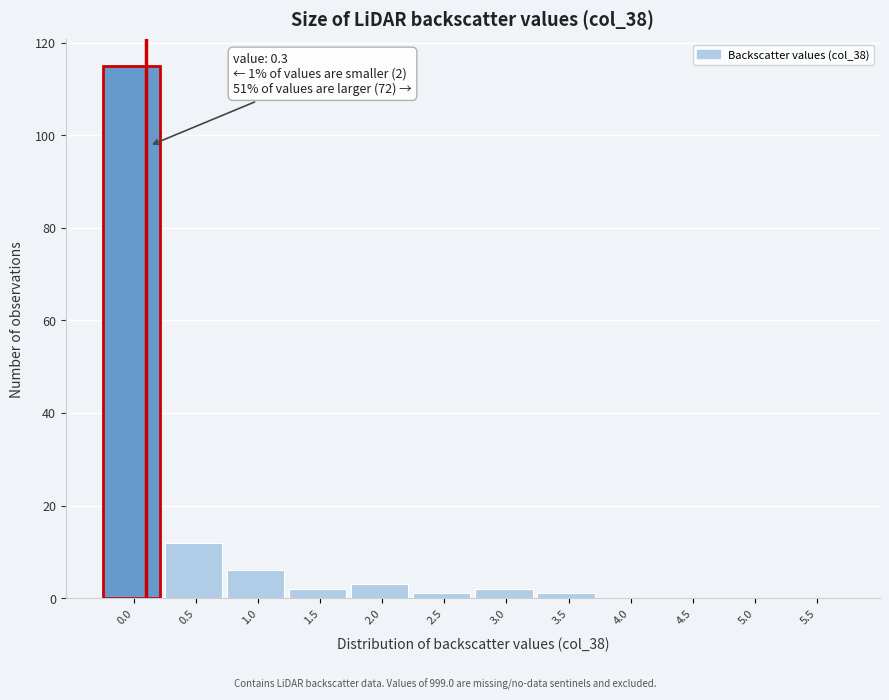

Reading left to right, extract all data points from this chart.

0.0=115	0.5=12	1.0=6	1.5=2	2.0=3	2.5=1	3.0=2	3.5=1	4.0=0	4.5=0	5.0=0	5.5=0